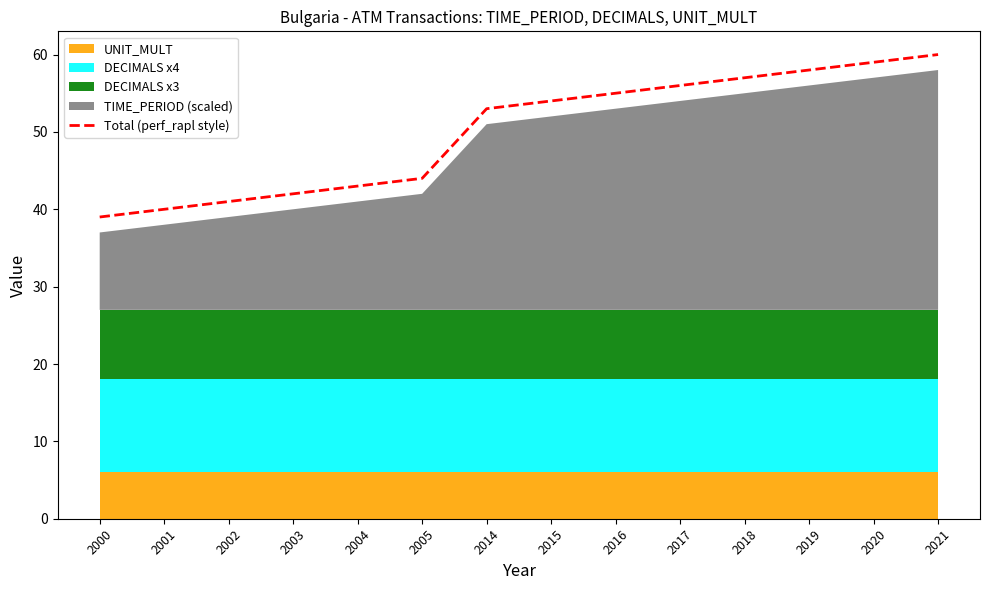

At which label does the data first exceed 54?

2016